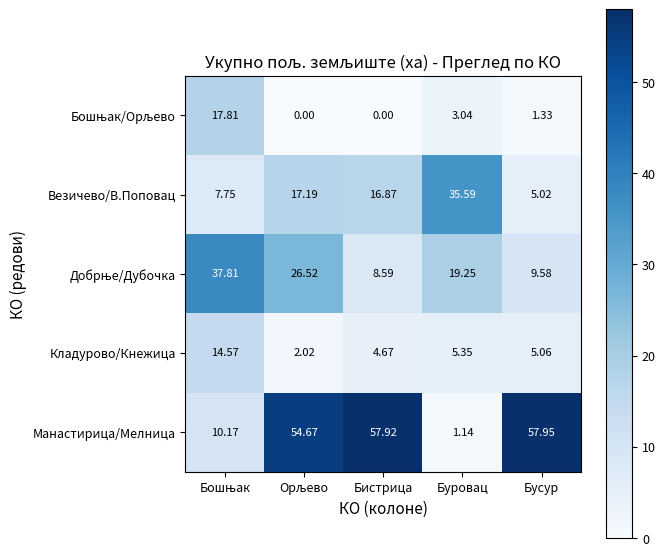

Which series has the widest spread of values?

Манастирица/Мелница